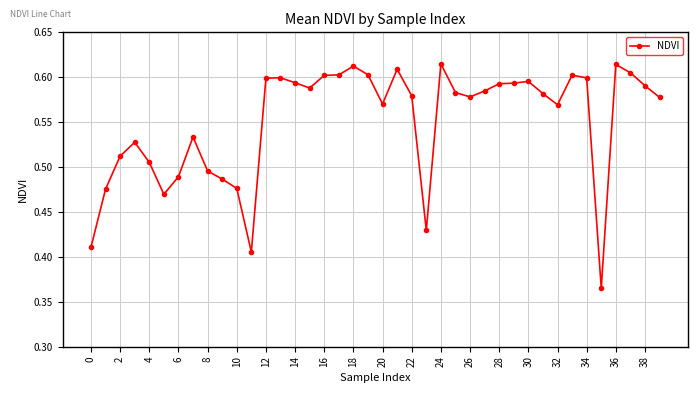

How many values are between 0 and 1?

40